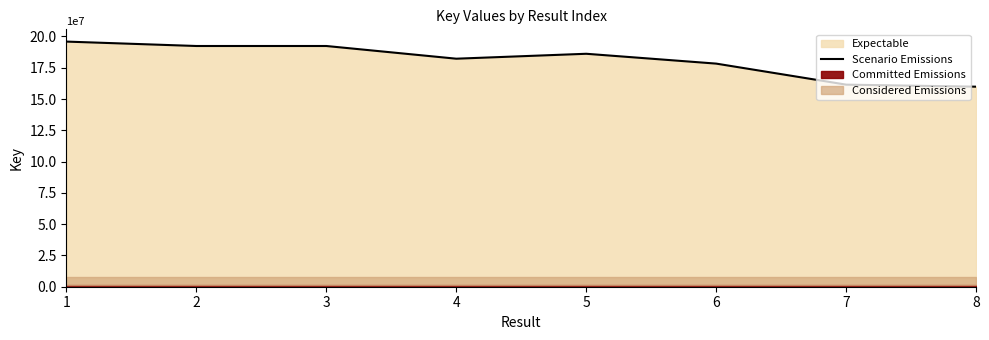

List the labels in order of value, smallest first.

8, 7, 6, 4, 5, 2, 3, 1